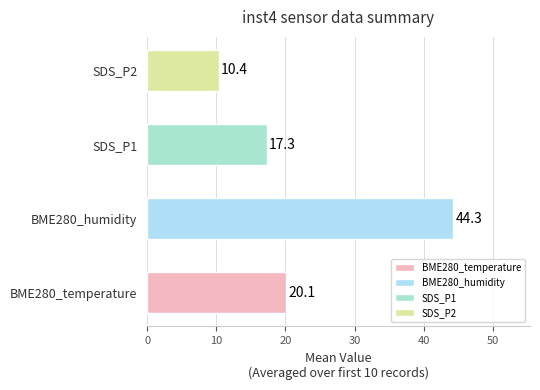

Count the number of categories in the chart.

4